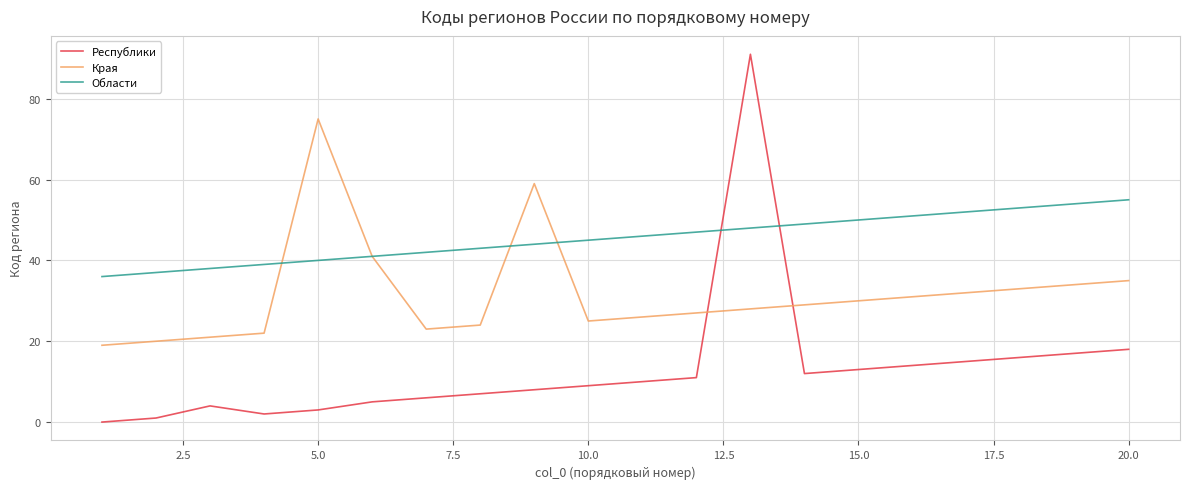

What is the sum of all Республики values?

262